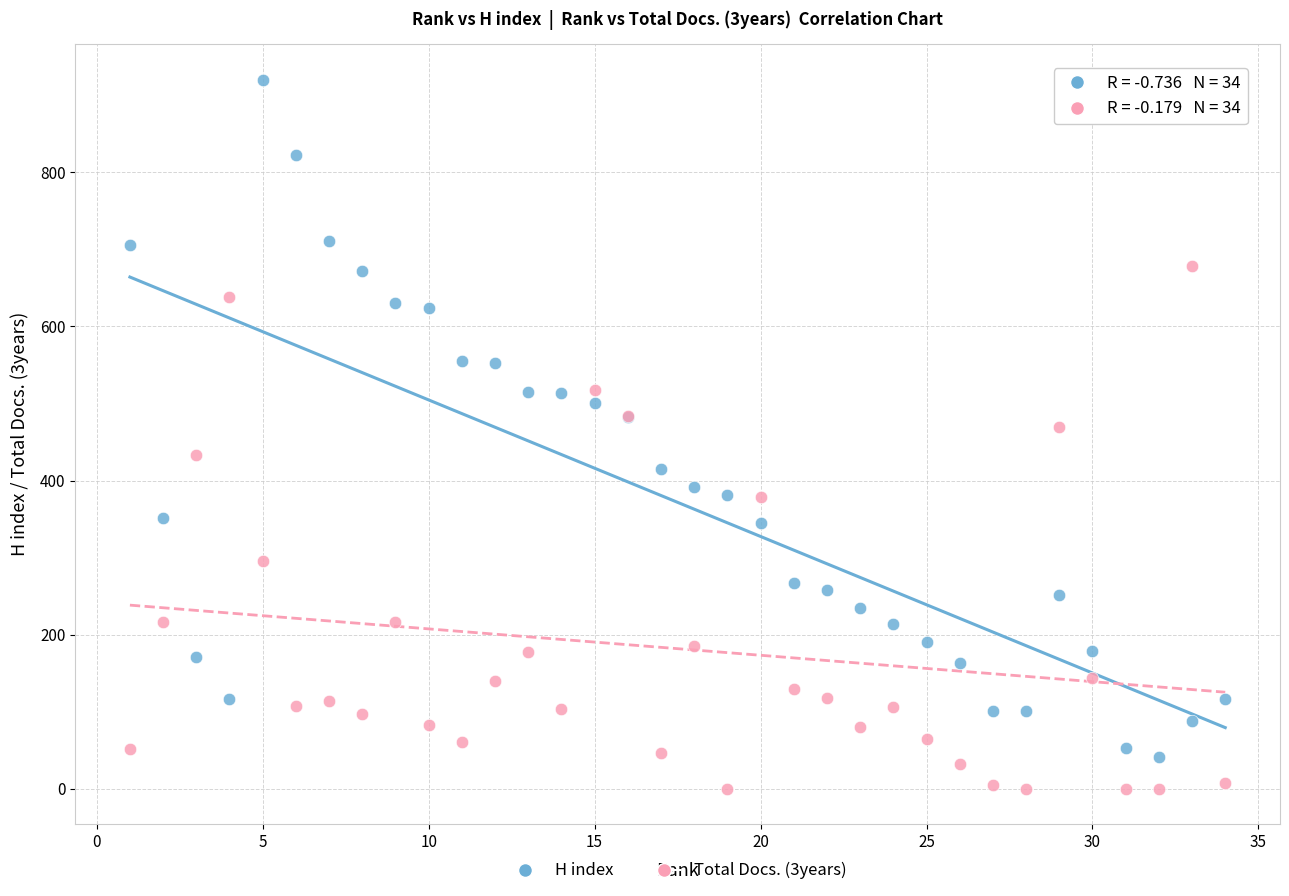

Which series has the largest Y range (max minus min)?

H index